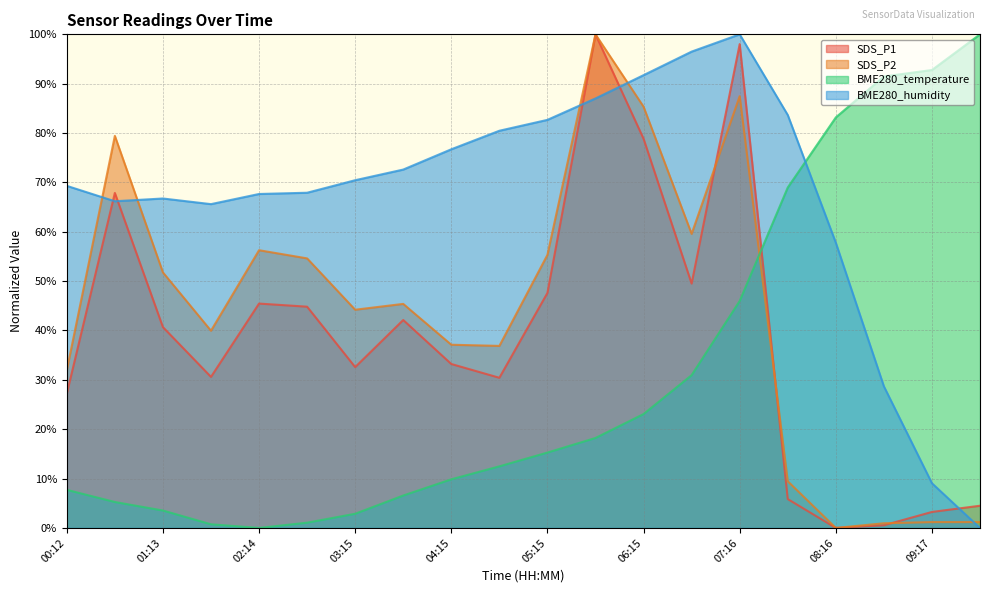

Count the number of categories in the chart.

20